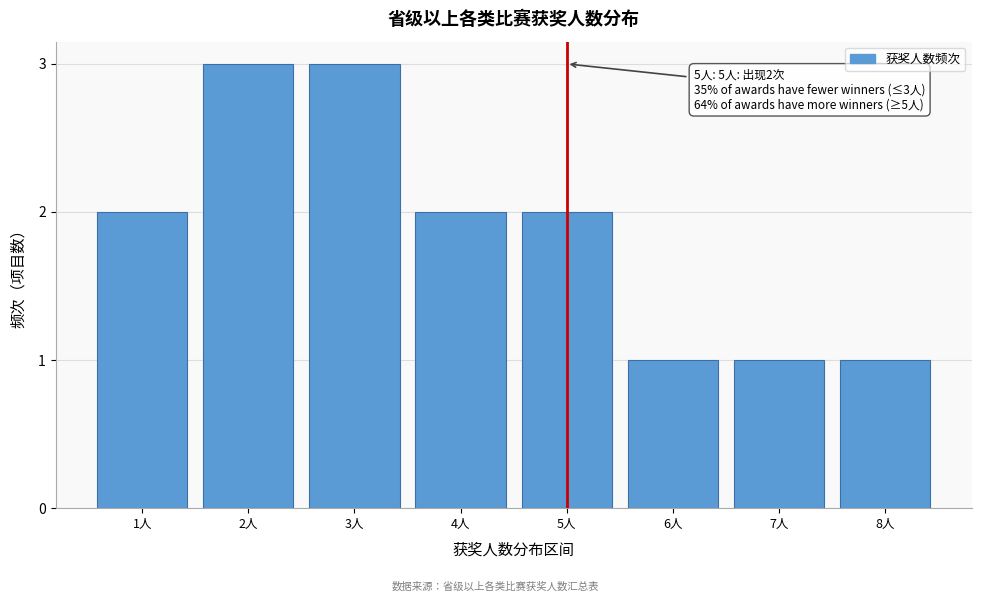

Reading left to right, extract all data points from this chart.

1人=2	2人=3	3人=3	4人=2	5人=2	6人=1	7人=1	8人=1